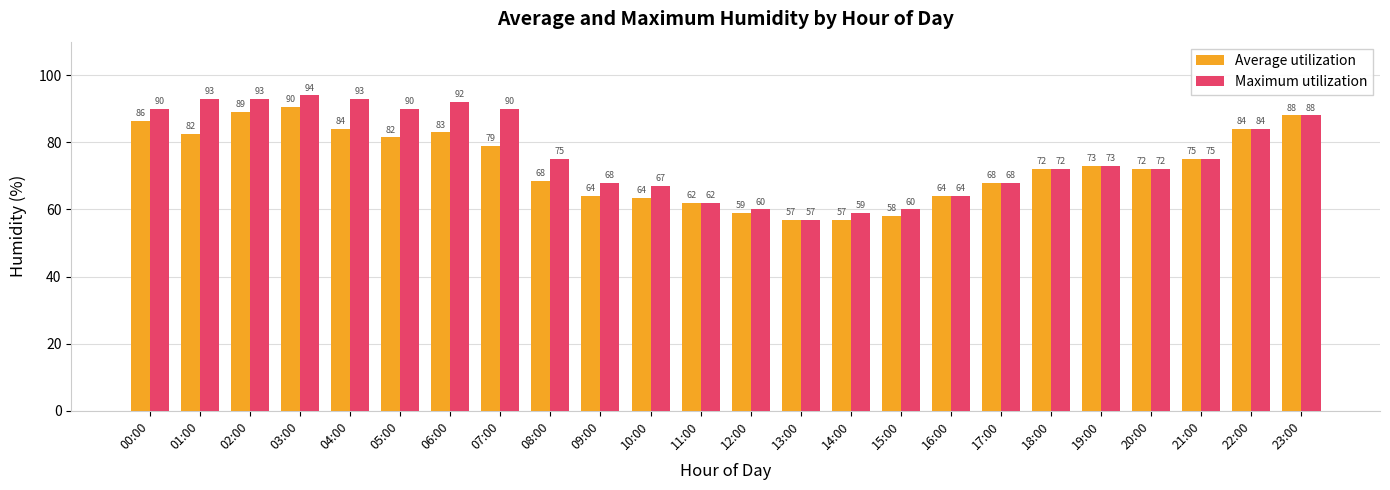

Where does the Average utilization series first go above 73?

00:00